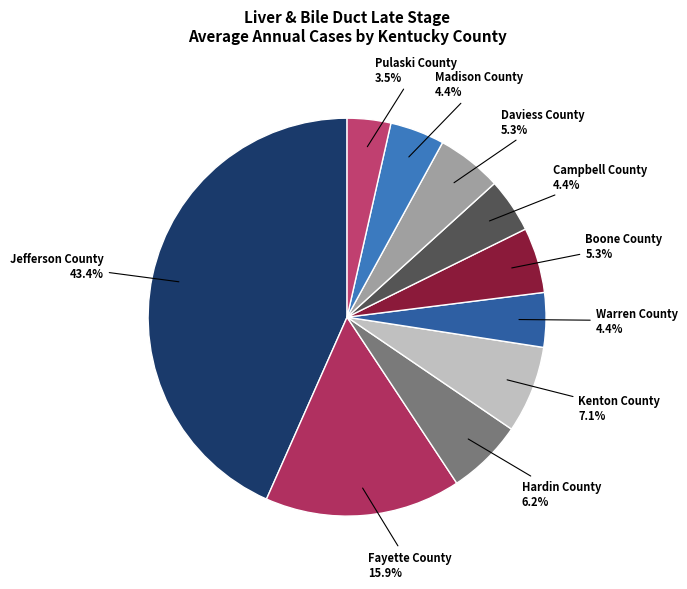

To the nearest percent, what percentage of the pie is Jefferson County?

43%